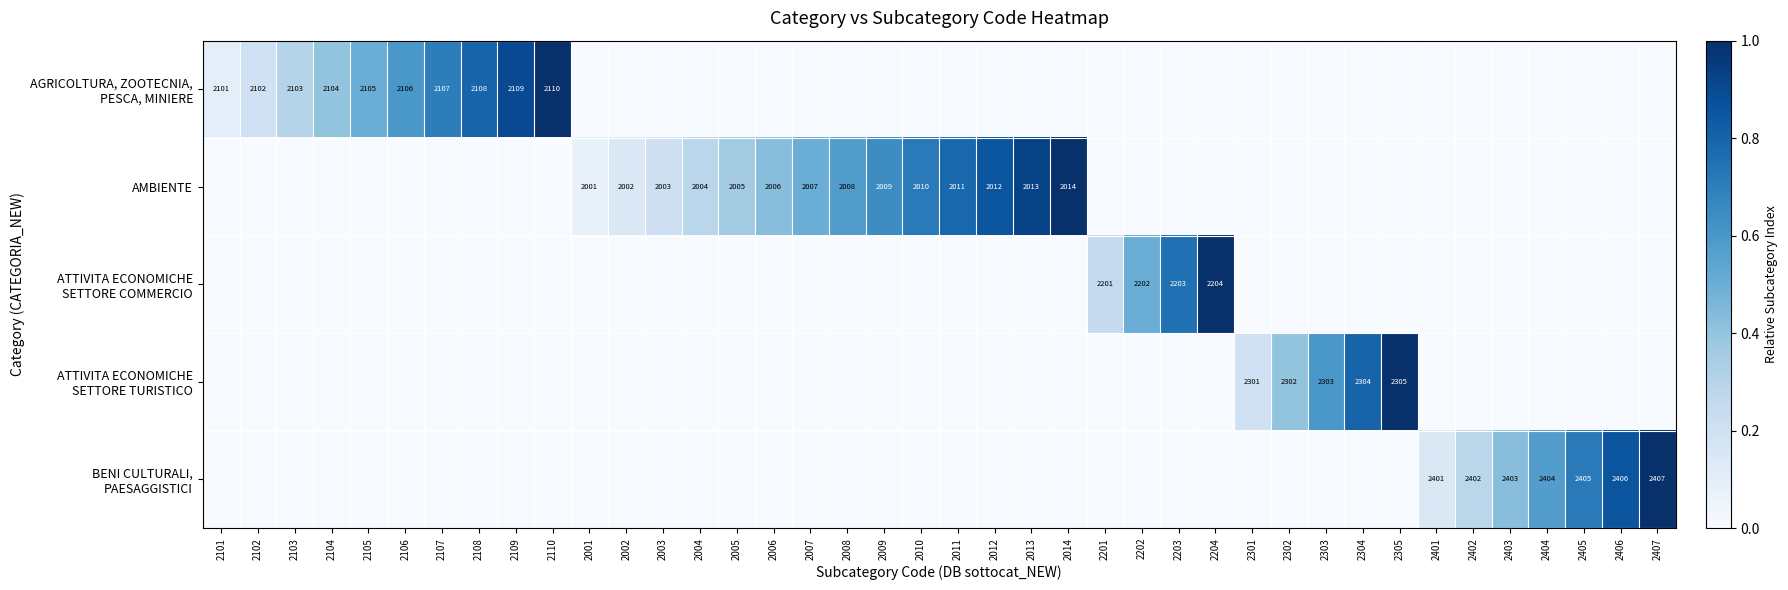

What is the total value across all series at 2103?

0.3